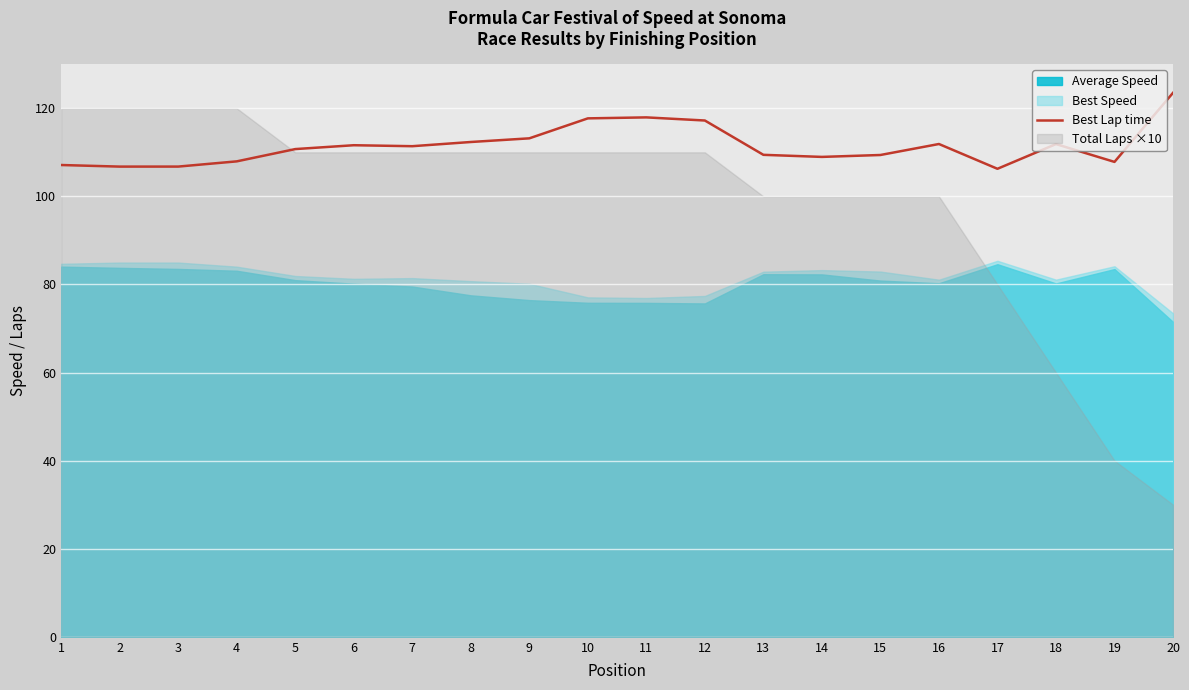

How many interior local valleys (lower than both neighbors) does the data have?

5